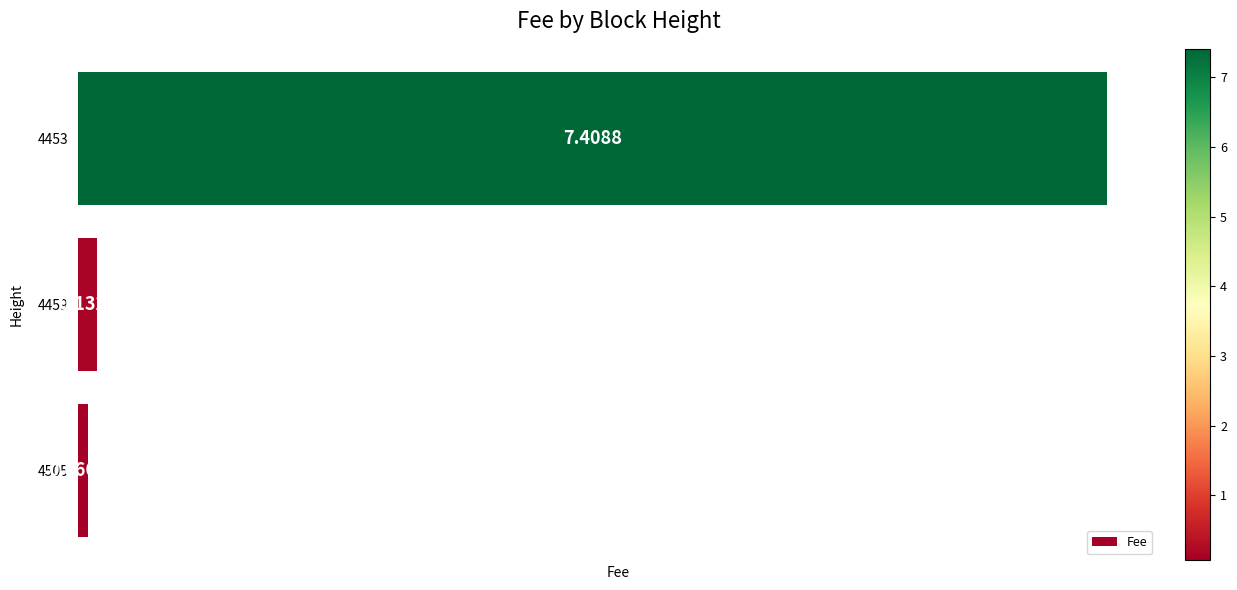

Rank the categories by value from lowest to highest.

4505, 4459, 4453